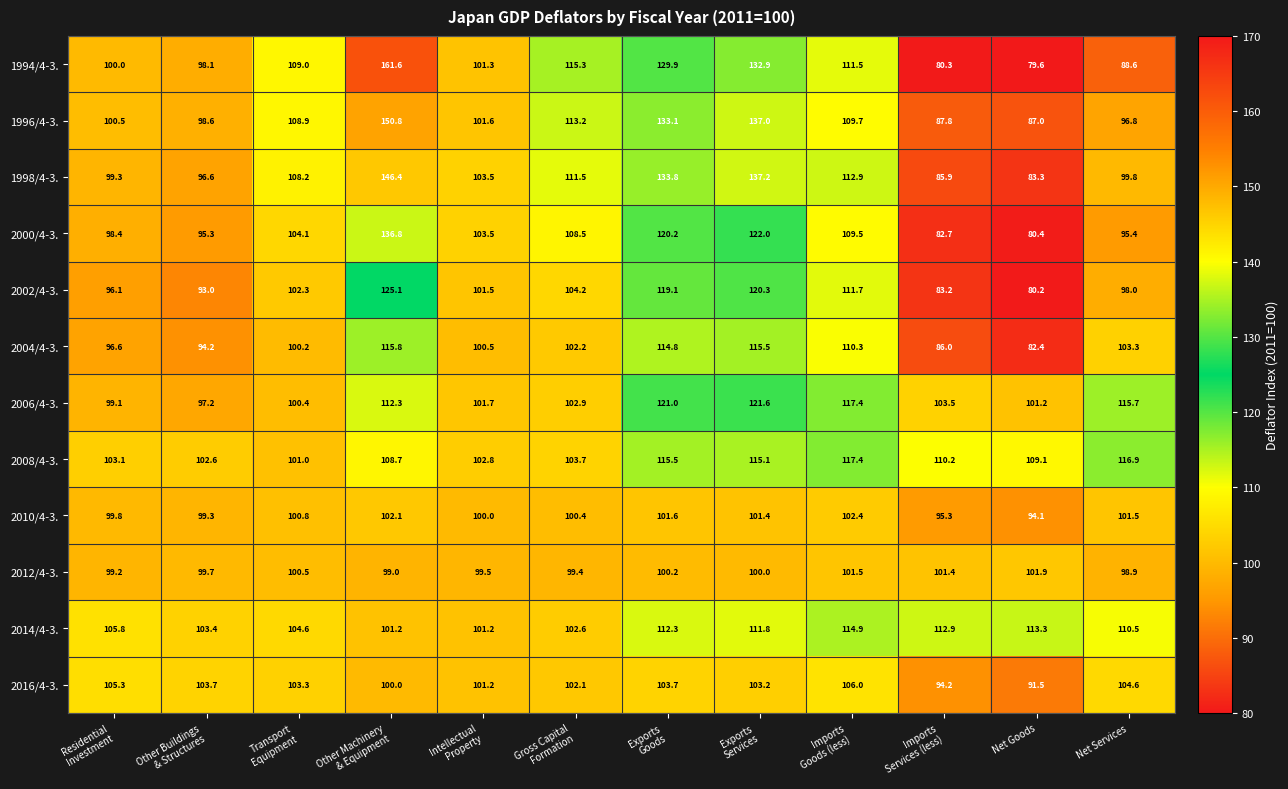

Rank the series by their maximum value, from highest to lowest.

1994/4-3., 1996/4-3., 1998/4-3., 2000/4-3., 2002/4-3., 2006/4-3., 2008/4-3., 2004/4-3., 2014/4-3., 2016/4-3., 2010/4-3., 2012/4-3.